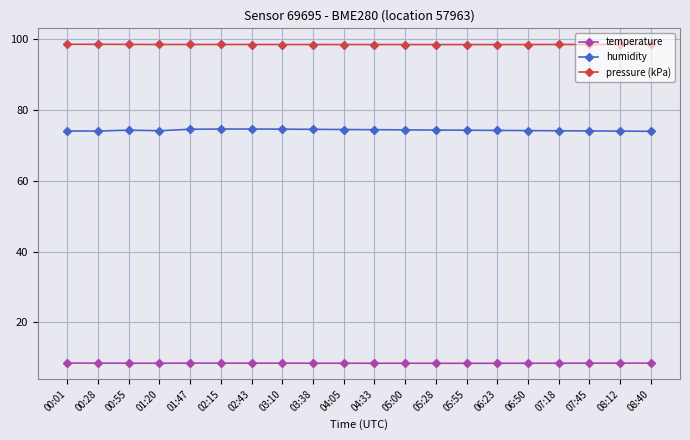

At how many categories does at least one series exceed 27?

20